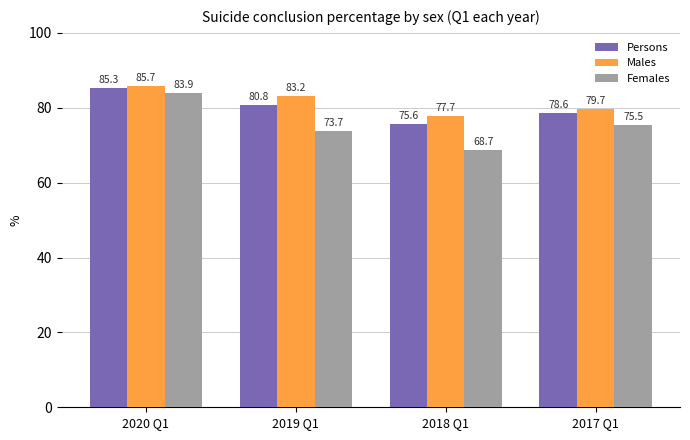

What is the total value across all series at 2020 Q1?

254.9